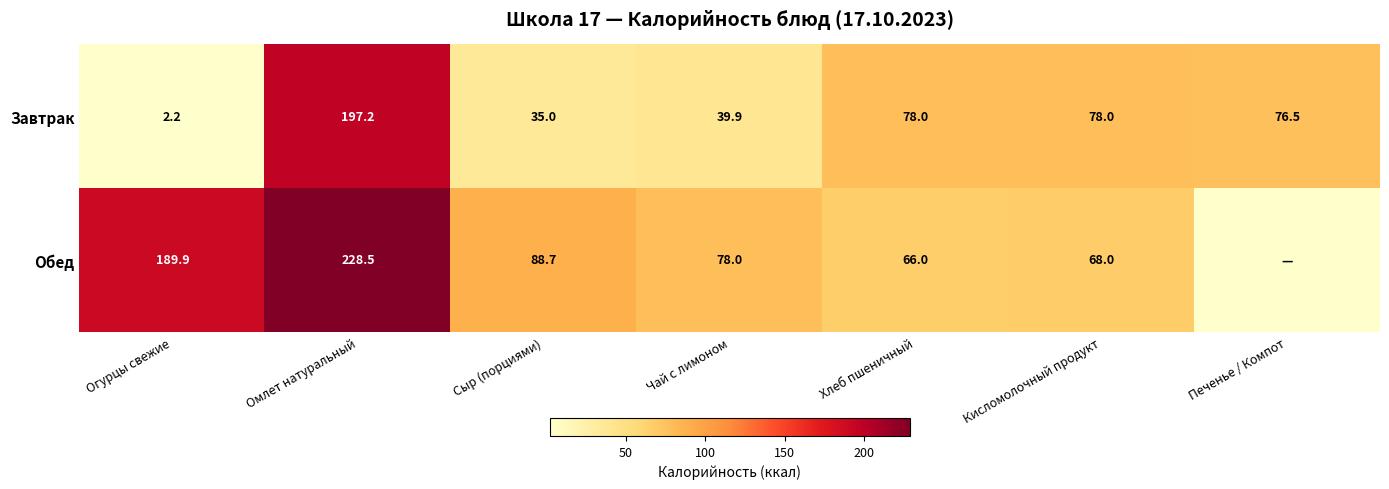

What is the greatest value displayed?

228.5